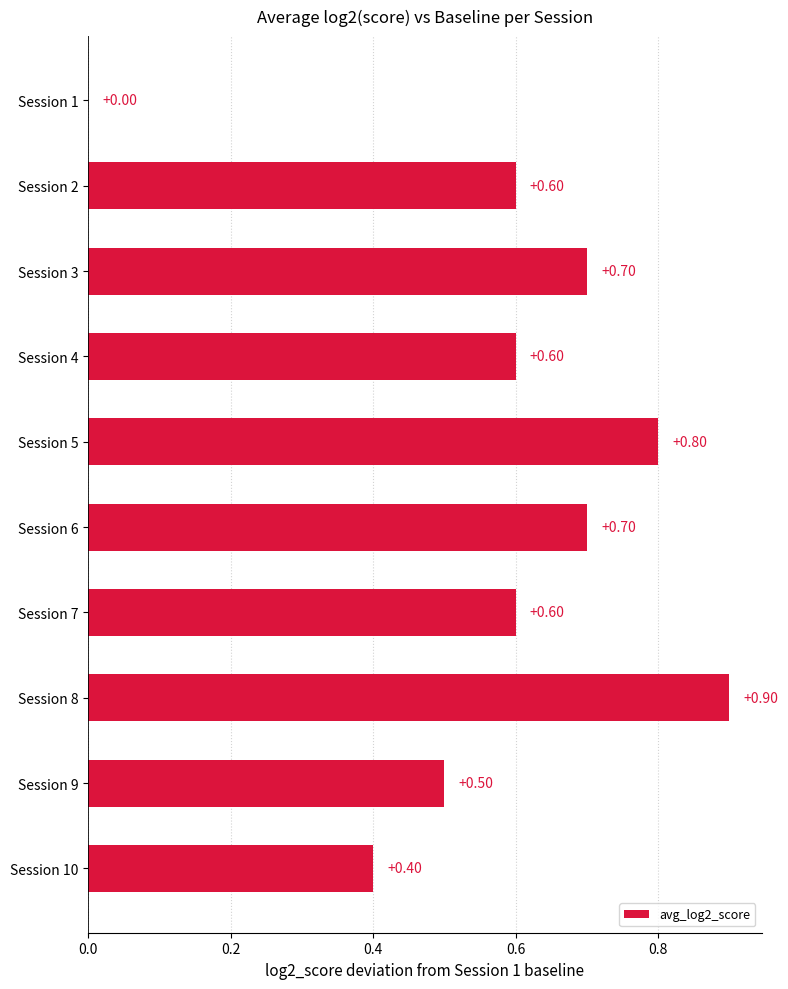

How many categories are shown in the chart?

10